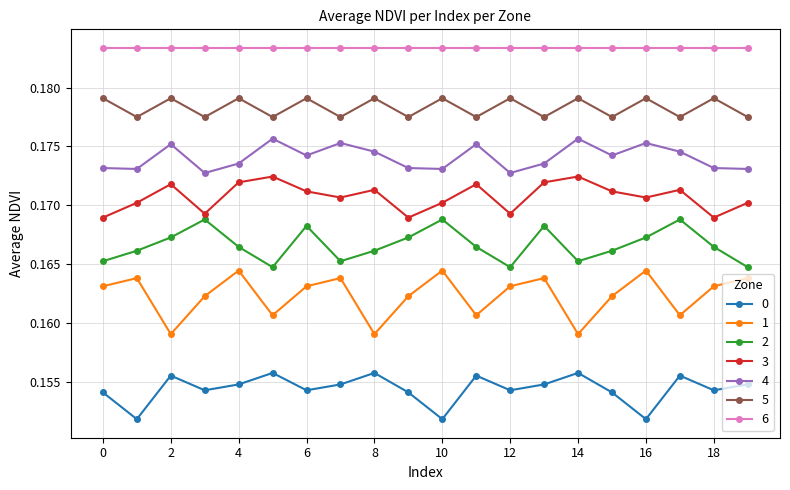

How many lines are shown in the chart?

7